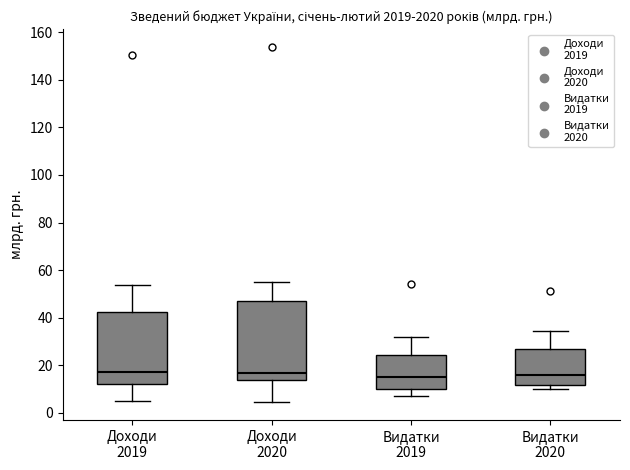

Where does the lower whisker of the box for Доходи 2020 end on the y-axis? The values are not printed on the chart, so give them approximately, as read against the axis.

4